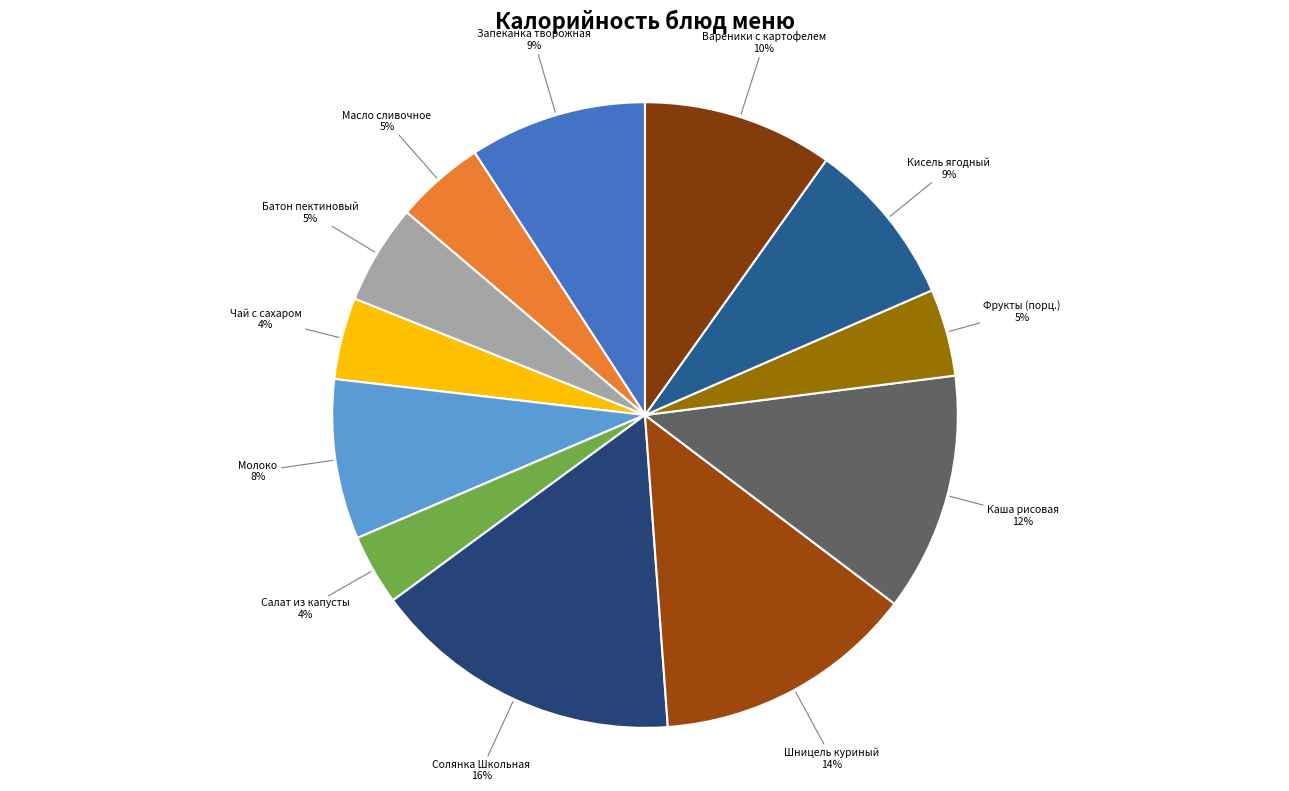

Is the sum of Батон пектиновый and Чай с сахаром greater than half?

No